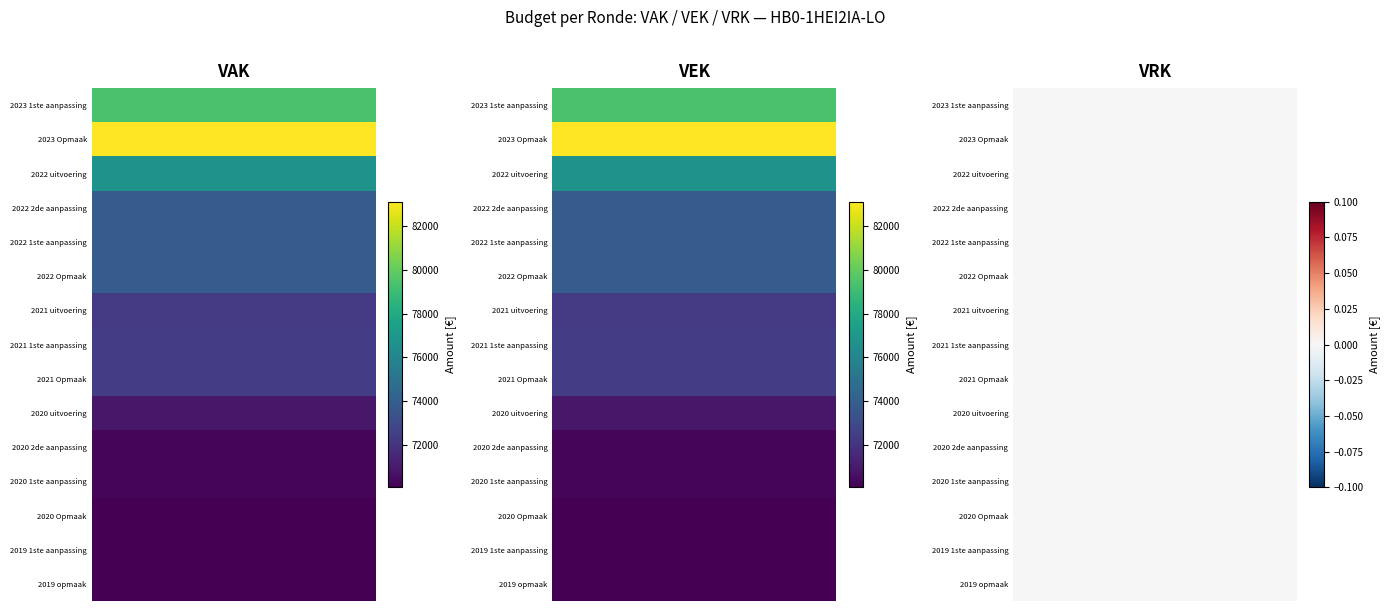

Is the value of 2023 1ste aanpassing at VAK greater than the value of 2020 Opmaak at VEK?

Yes